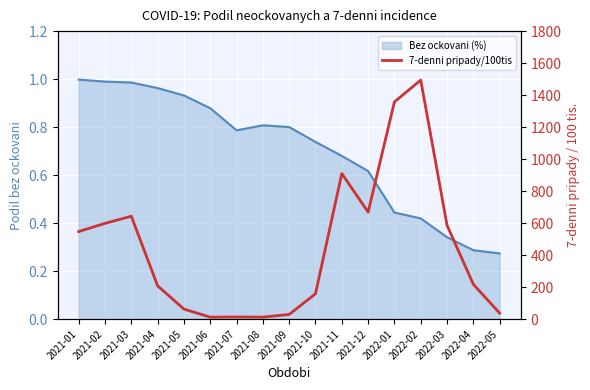

Reading right to left, transcribe all the data shown in this chart.

37.1	217.3	586.2	1493.8	1357.5	668.8	909.6	158.6	29.1	12.5	13.3	12.2	62.7	207.7	642.9	598.4	547.2